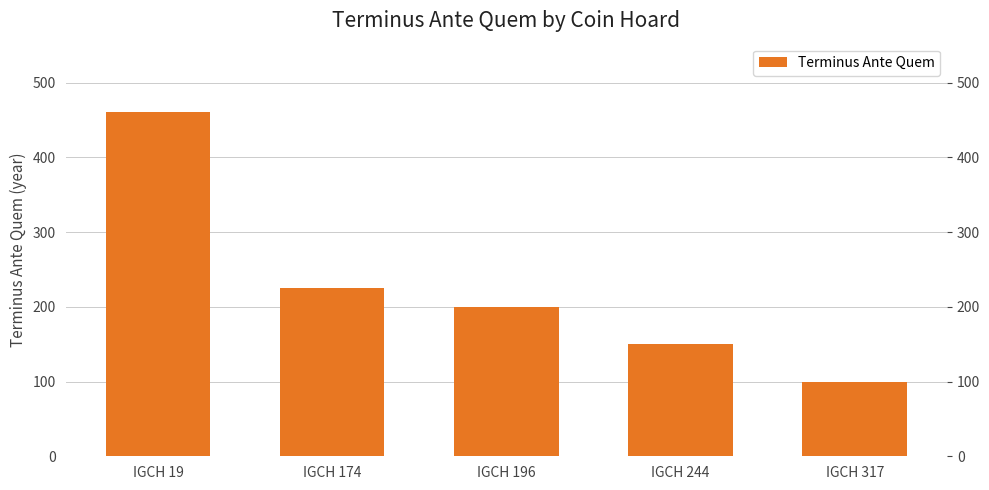

At which category does the chart reach its minimum across all series?

IGCH 317